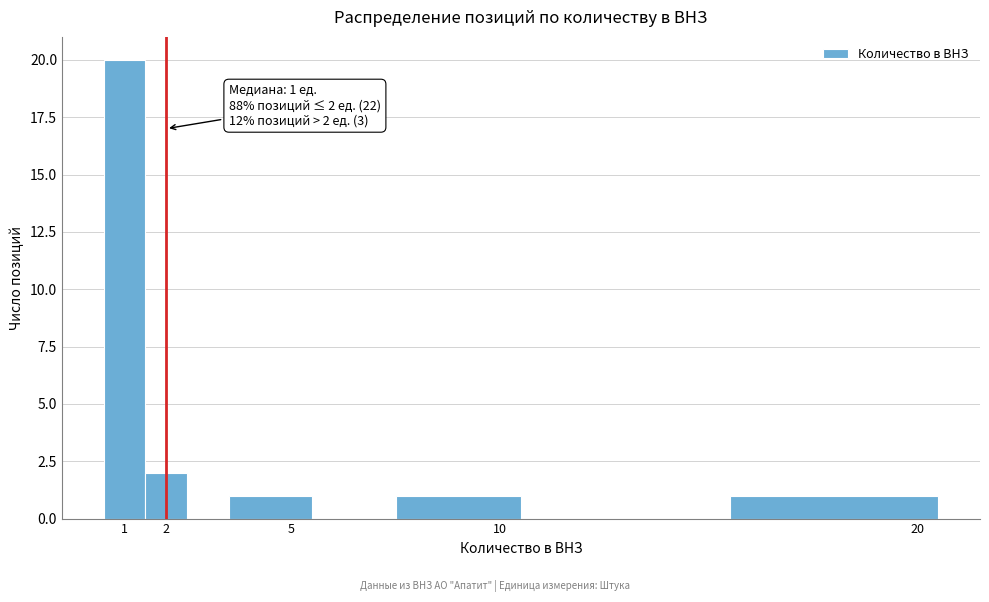

Over which range of the x-axis is the bar tallest?

0.5 to 1.5